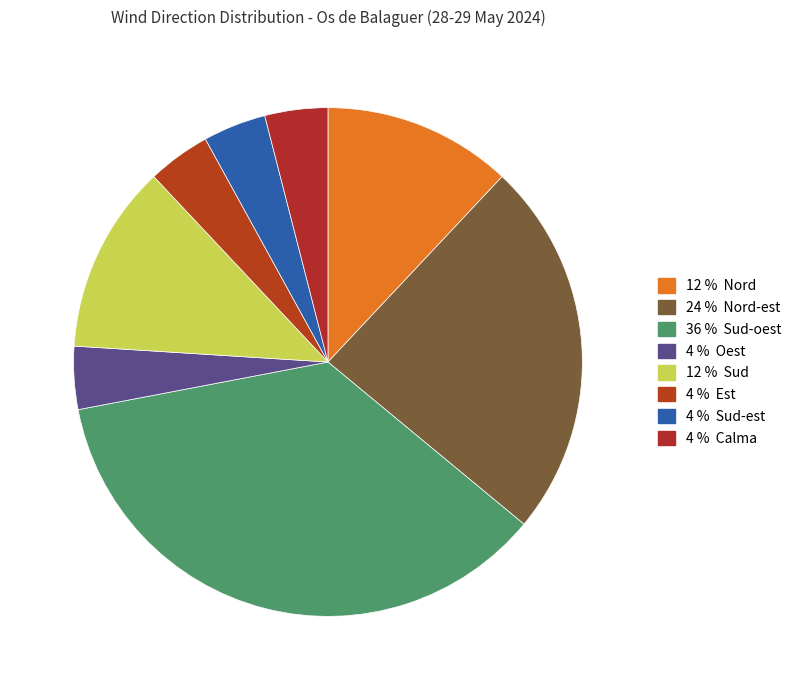

Count the number of slices in the pie.

8